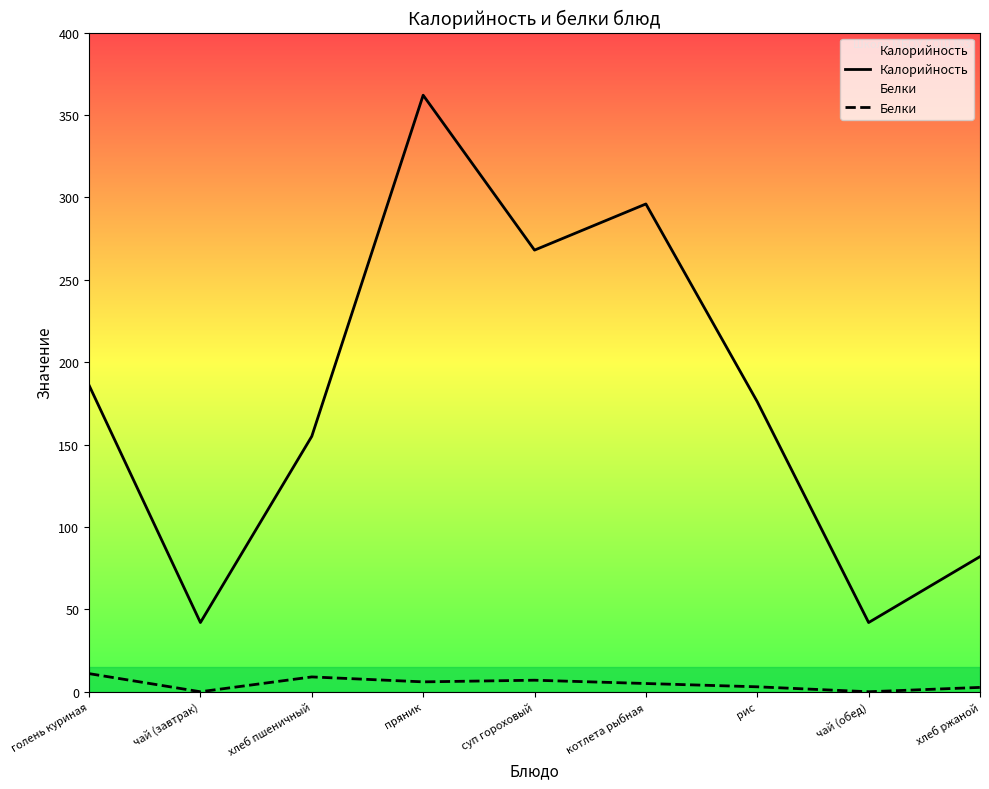

What are all the series names shown in the legend?

Калорийность, Белки